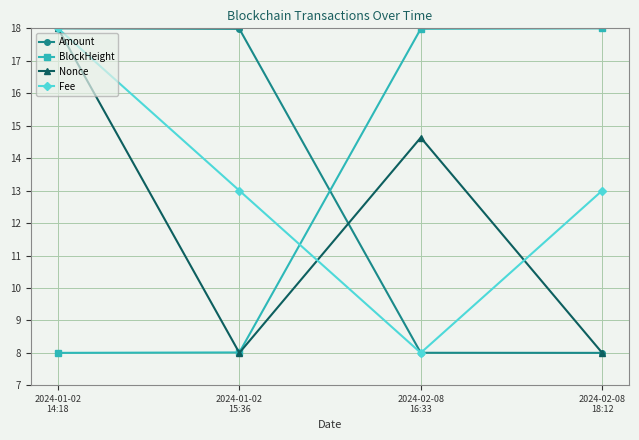

What is the highest value of the BlockHeight series?

18.0